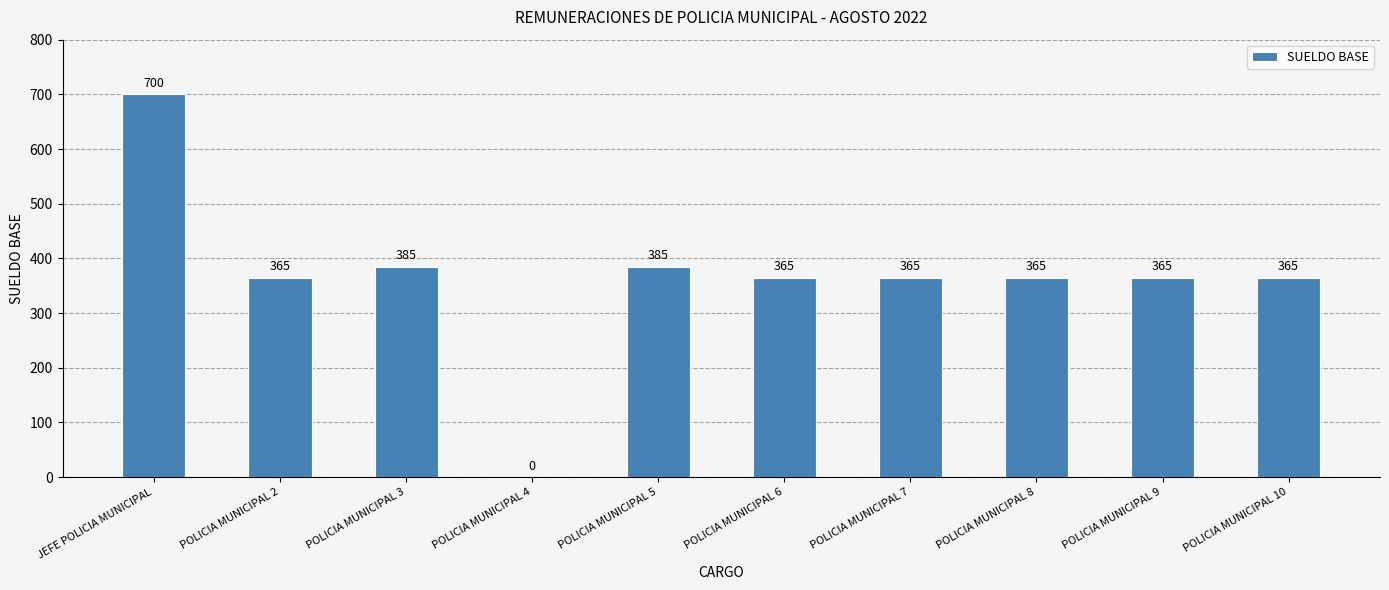

True or false: the data shows 170 at POLICIA MUNICIPAL 2.

False